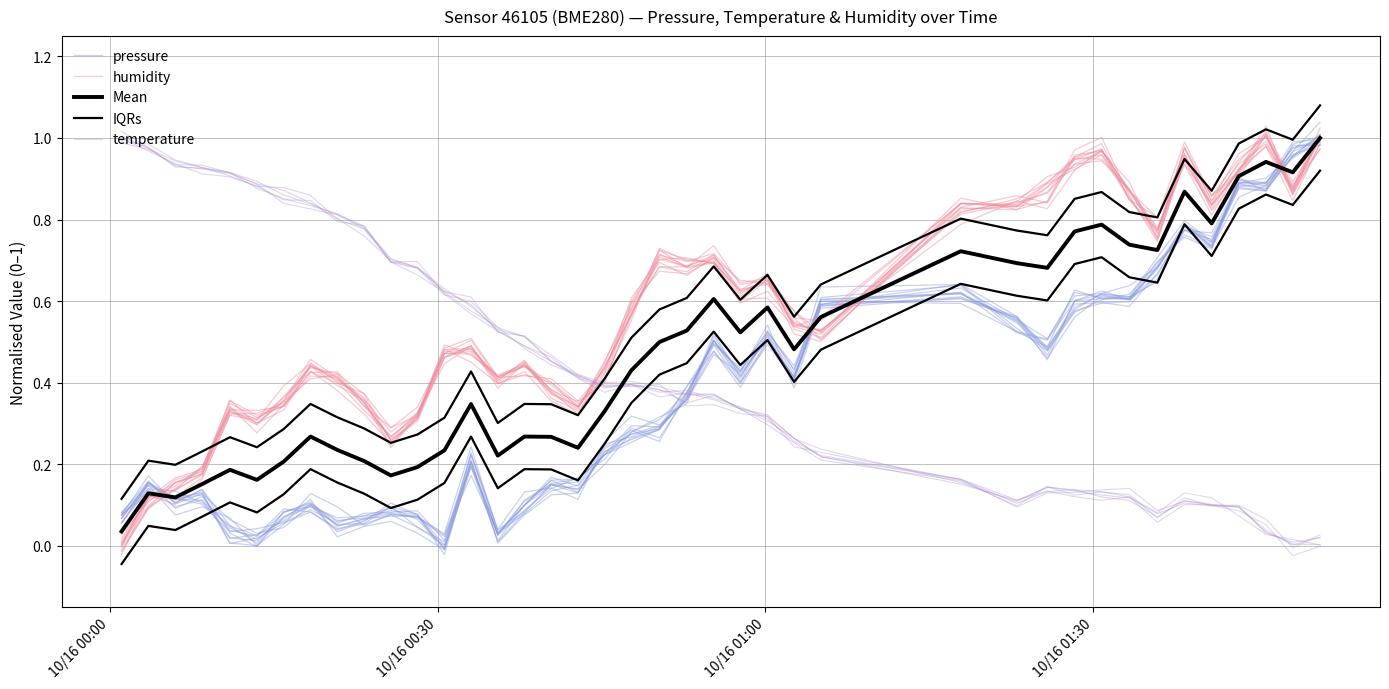

True or false: humidity has more than 2 interior local peaks.

True